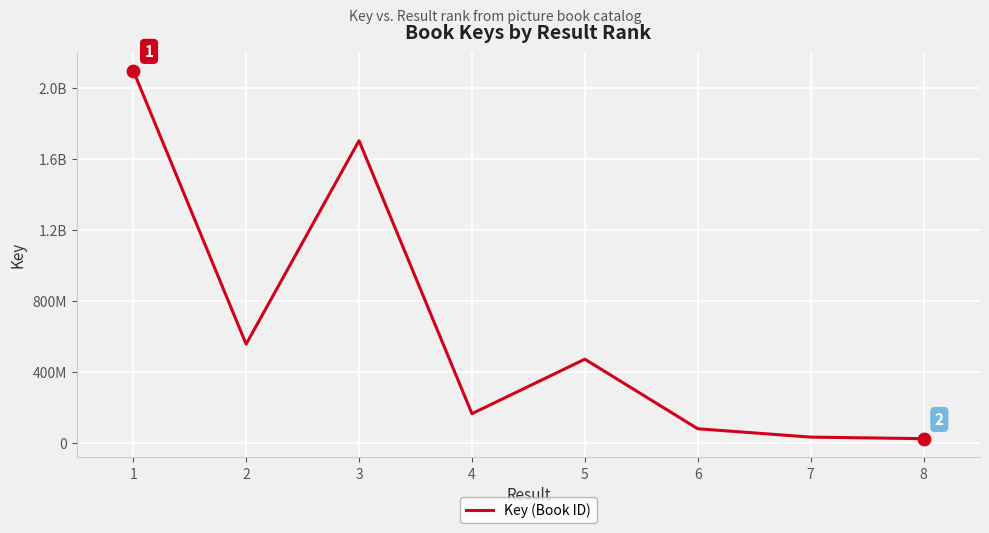

Which has a higher value, 7 or 4?

4